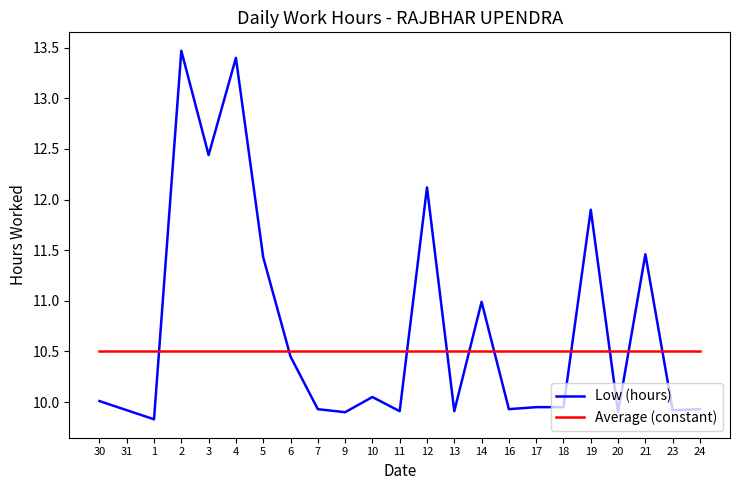

Read the Average (constant) value at 7.

10.5